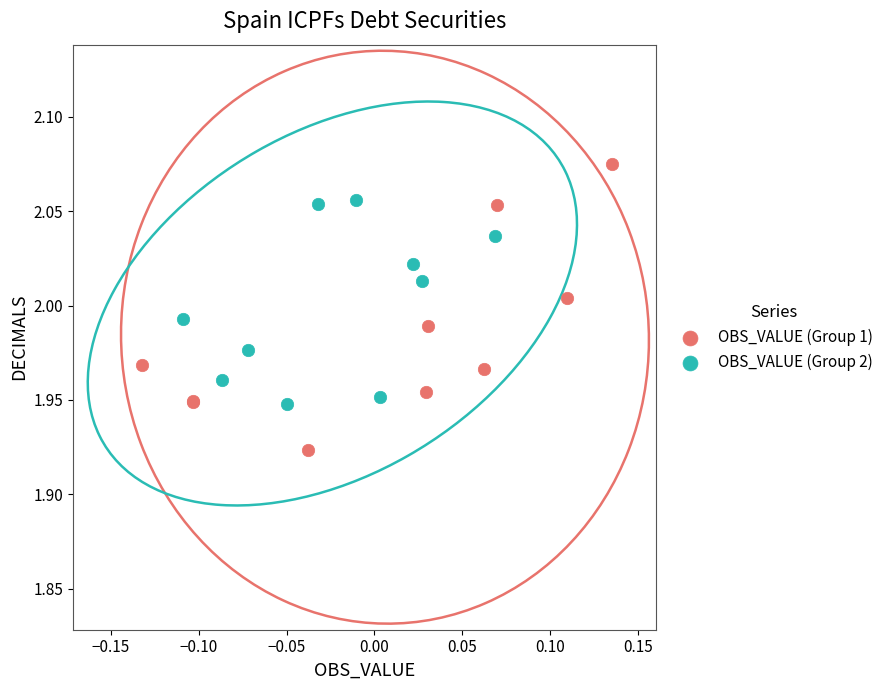

Which series reaches the minimum Y coordinate?

OBS_VALUE (Group 1)